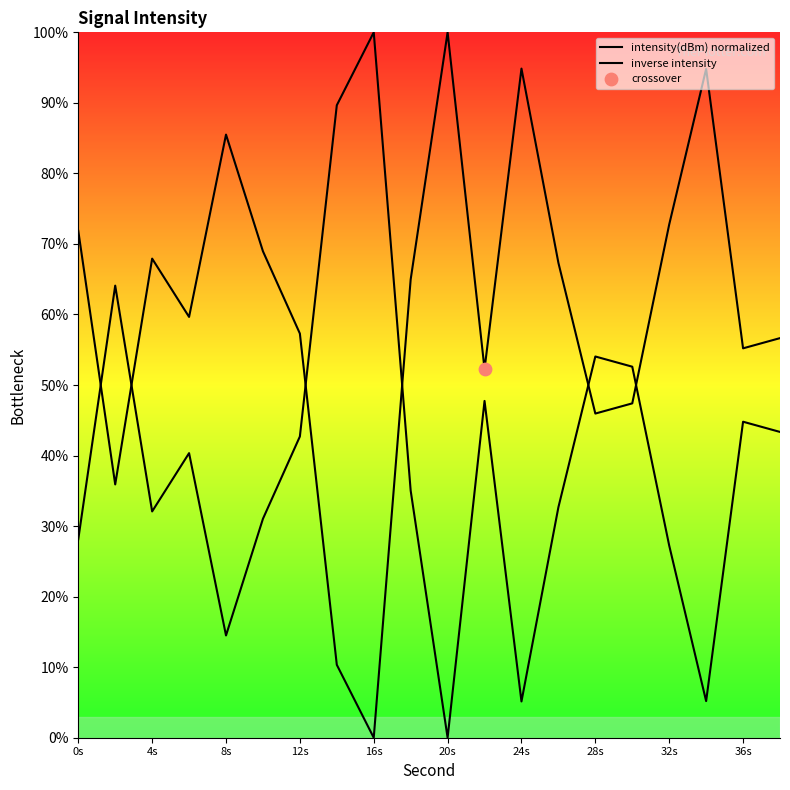

Which series has the largest total across all categories?

intensity(dBm) normalized